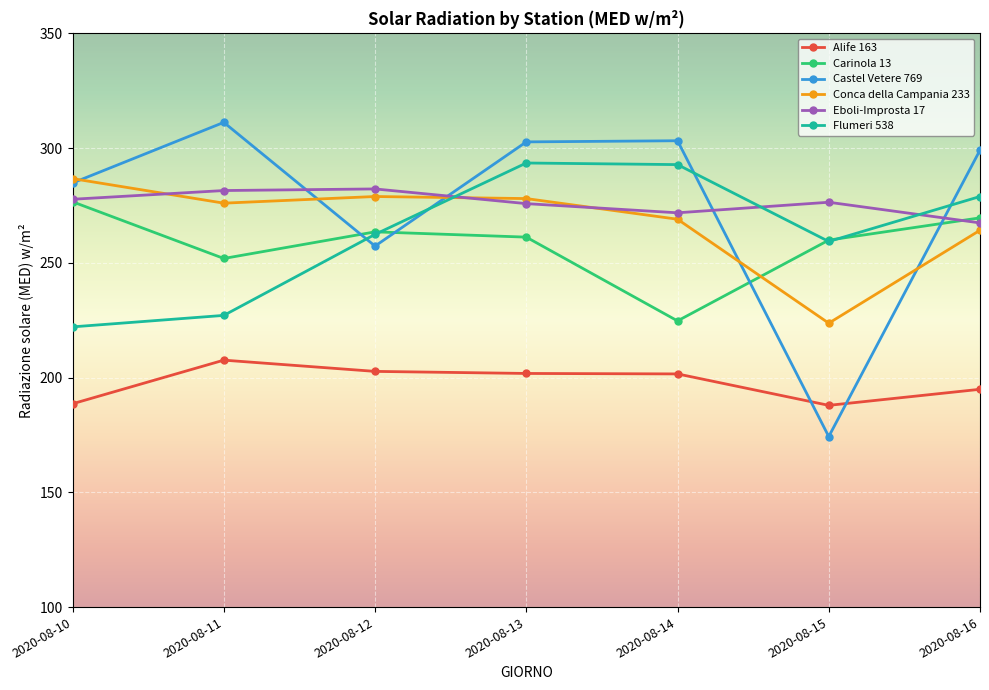

Which series changed the most between 2020-08-12 and 2020-08-13?

Castel Vetere 769